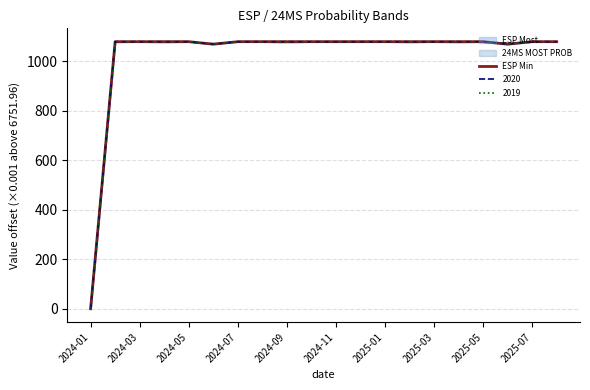

What is the difference between the second highest and minimum values?

1080.0